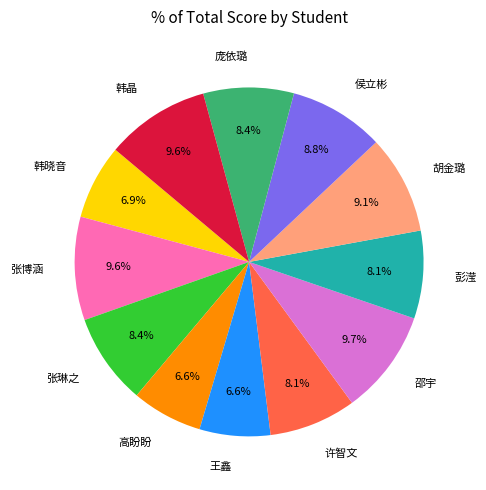

To the nearest percent, what is the combined percentage of 韩晶 and 庞依璐?

18%